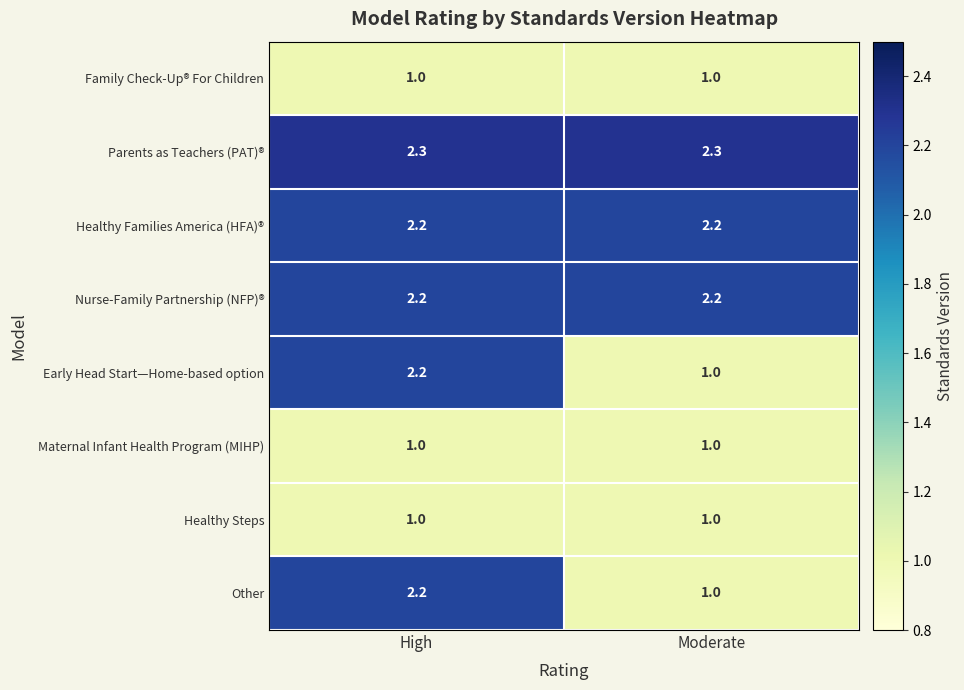

True or false: Early Head Start—Home-based option has a value of 1.0 at Moderate.

True